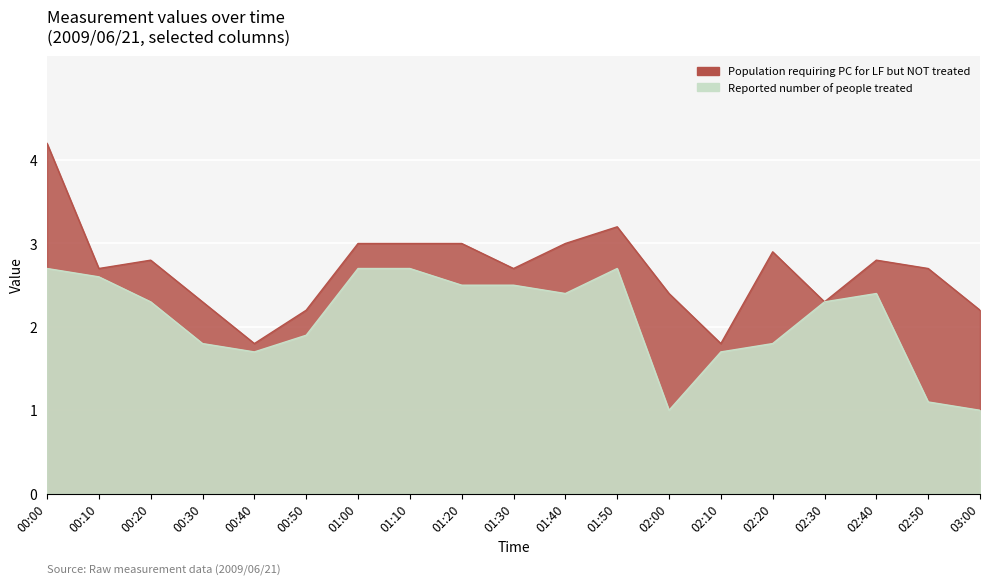

Which series has the largest range (max minus min)?

Reported number of people treated